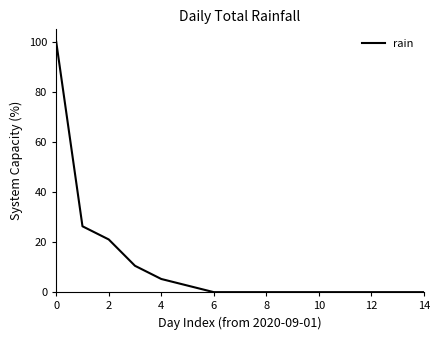

What is the maximum value shown in the chart?

100.0